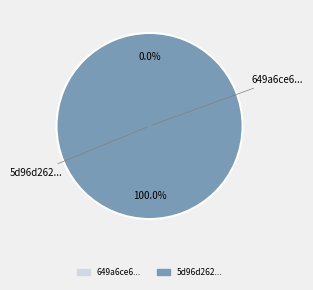

Which slice is the largest?

5d96d262454ae30524d4494d